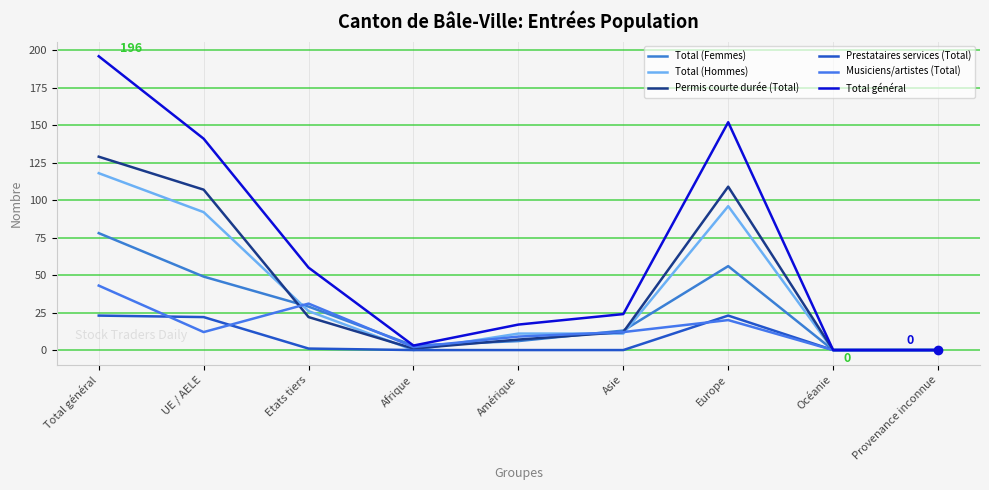

The Permis courte durée (Total) series shows 2 at Afrique. True or false?

False